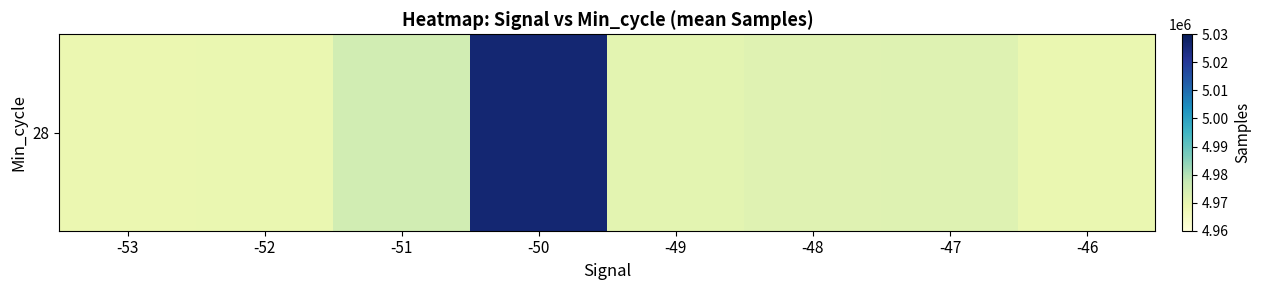

Reading left to right, extract all data points from this chart.

-53=4969256.0	-52=4969435.3	-51=4975265.3	-50=5025900.0	-49=4971140.5	-48=4971961.7	-47=4972031.8	-46=4969507.0